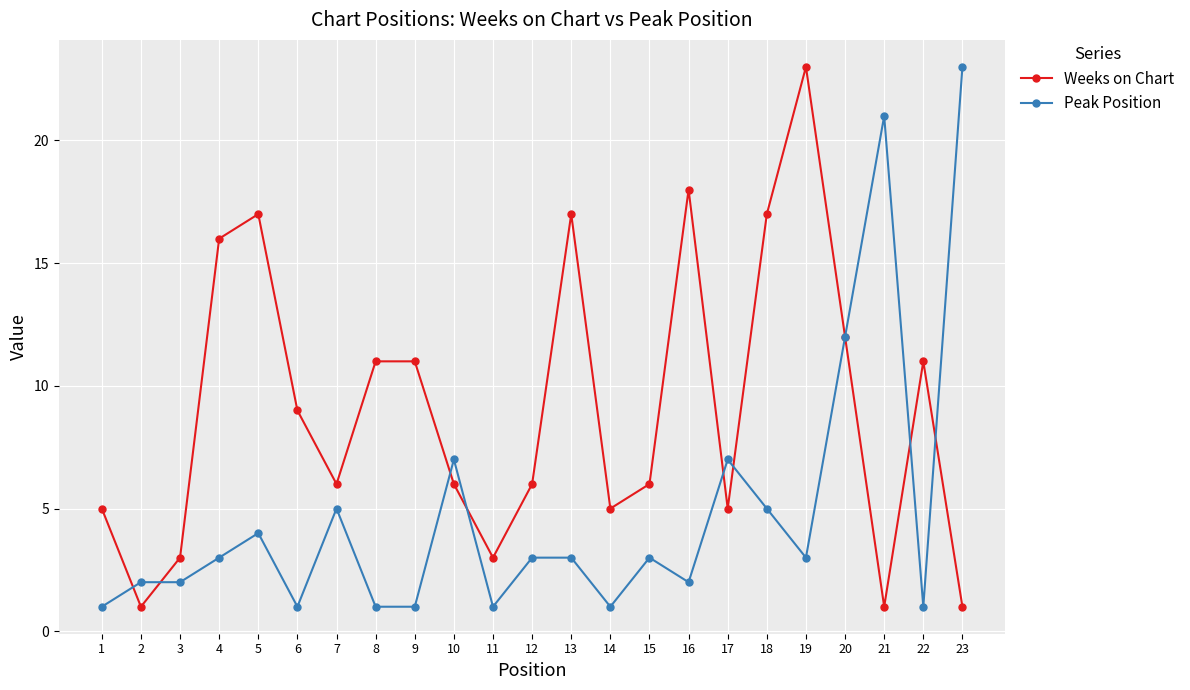

In Weeks on Chart, how many points are lower than both neighbors (excluding endpoints)?

6